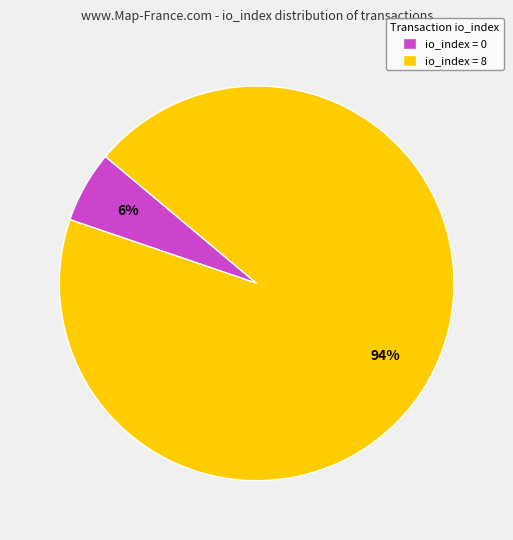

To the nearest percent, what portion does io_index = 0 represent?

6%